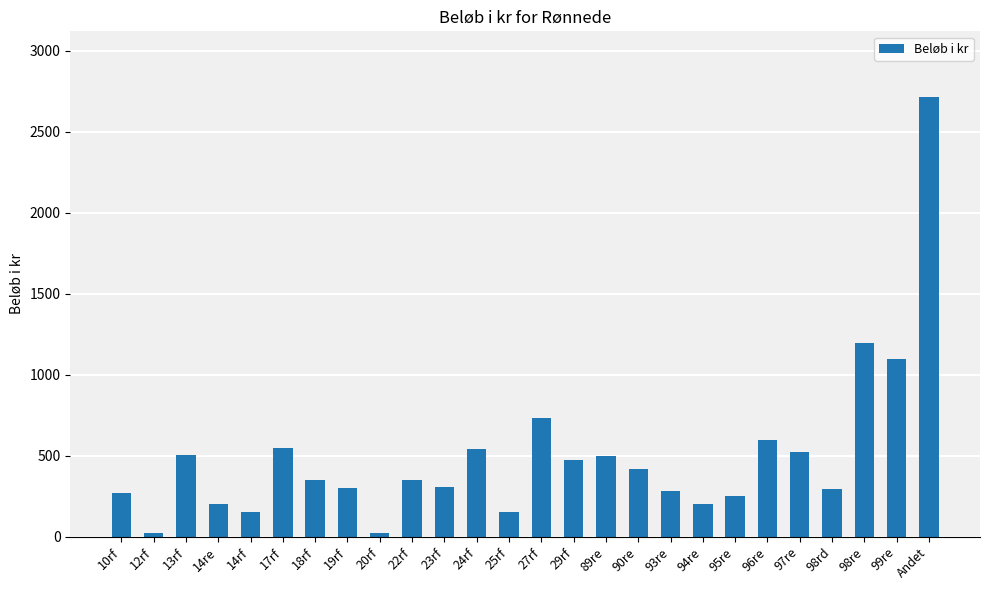

Where is the data nearest to the value 1366?

98re